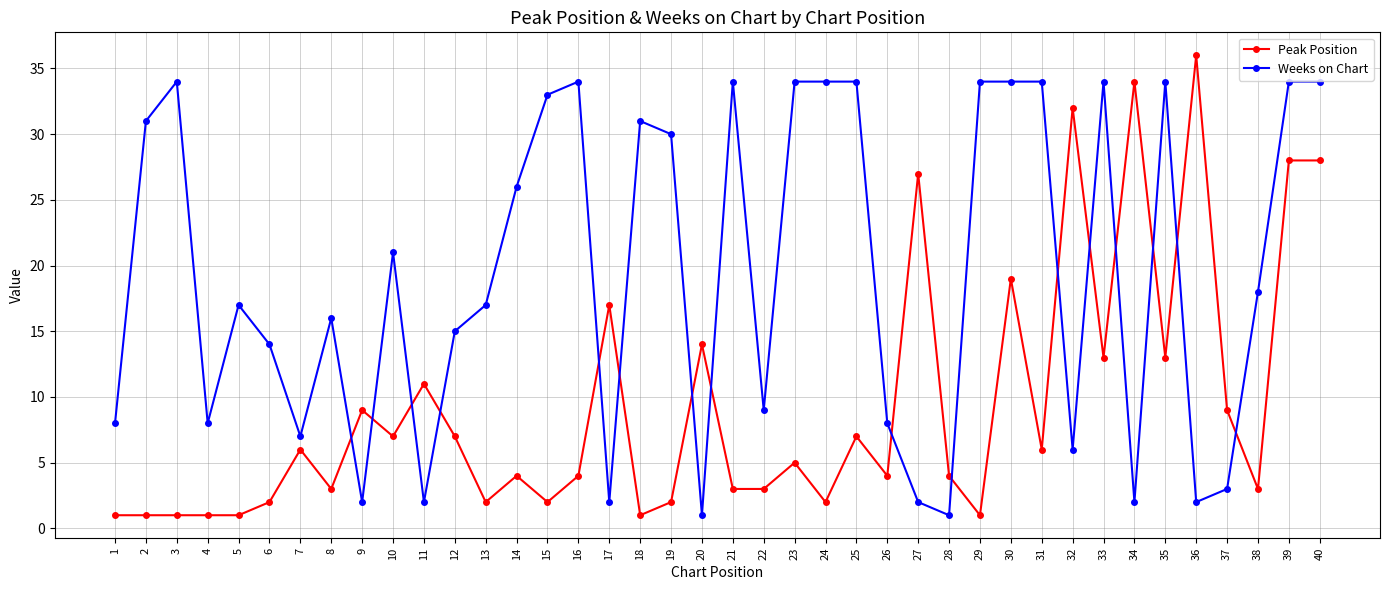

The Weeks on Chart series shows 1 at 37. True or false?

False